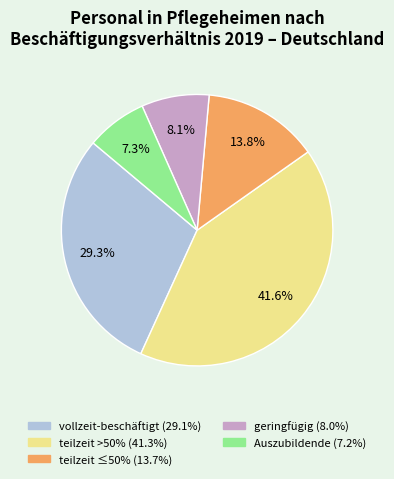

Does any single category account for the majority?

No